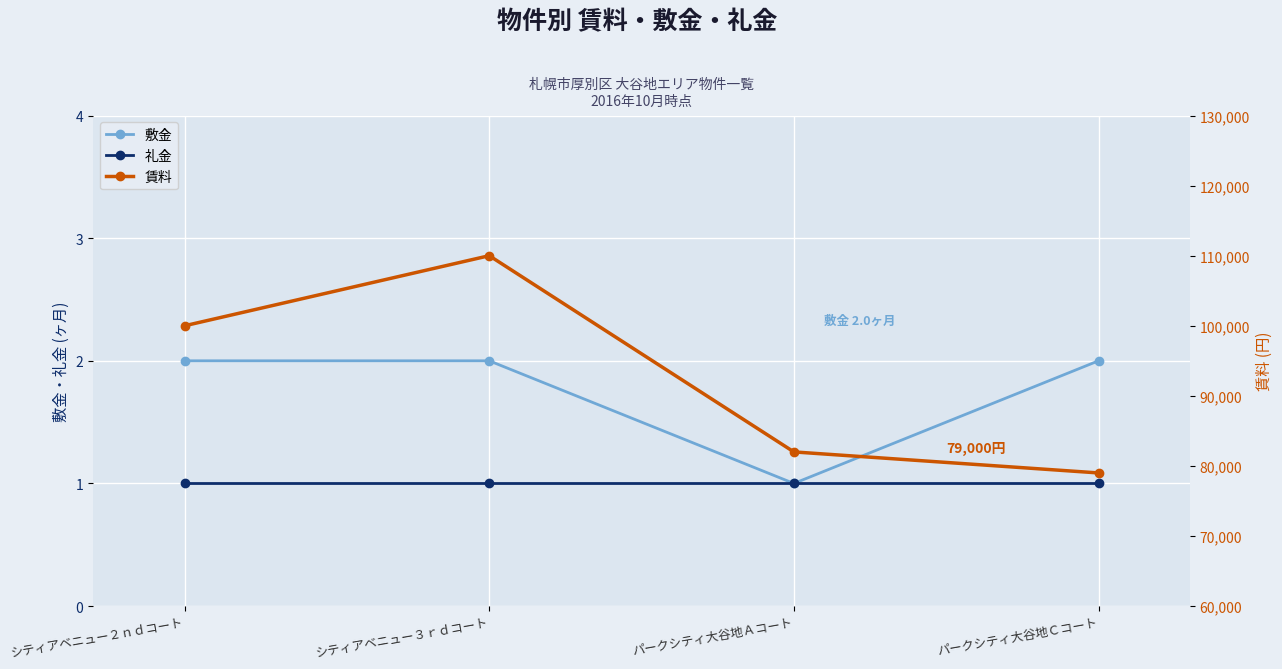

What is the value of the 賃料 point at the 3rd from the left?

82000